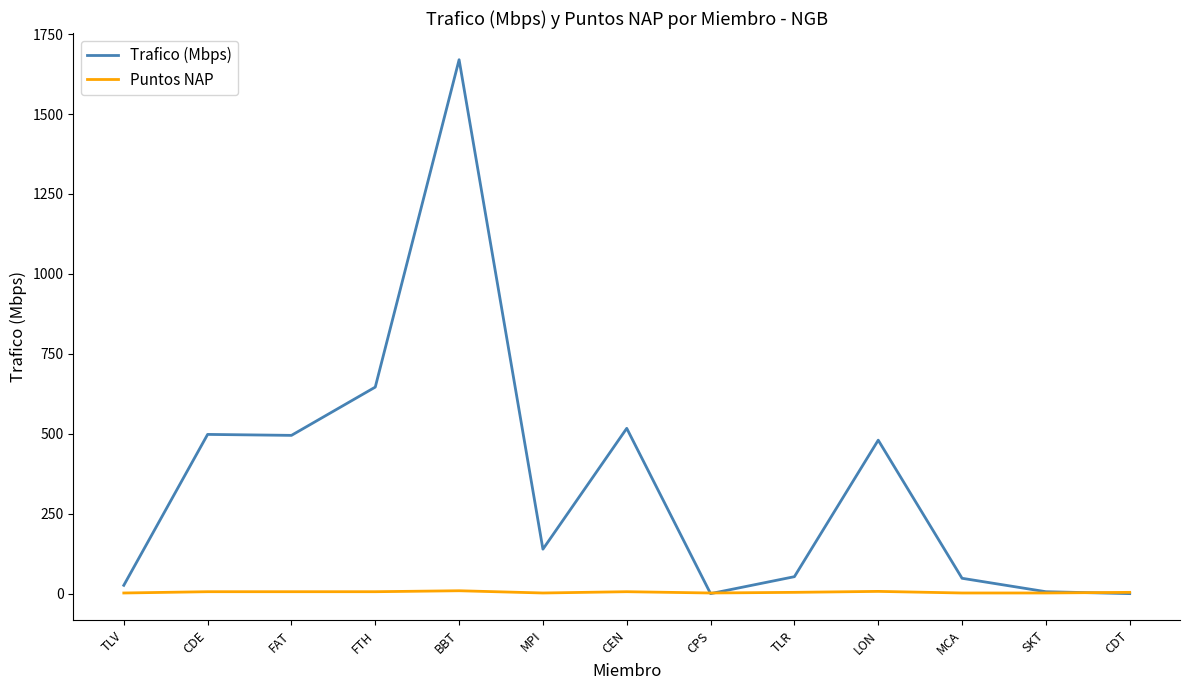

What is the sum of the Trafico (Mbps) values at FAT and TLV?

521